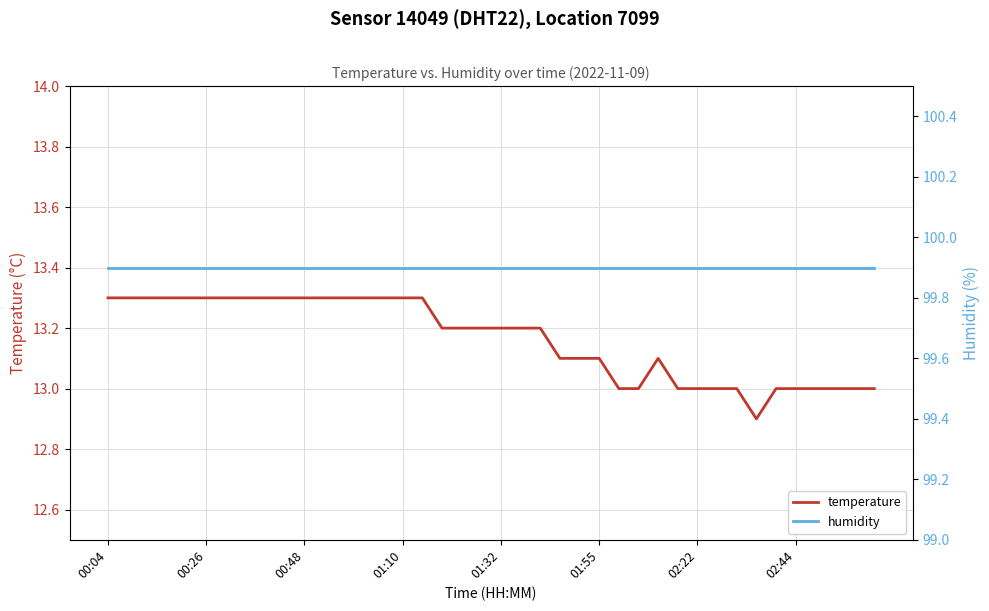

Rank the series by their maximum value, from lowest to highest.

temperature, humidity